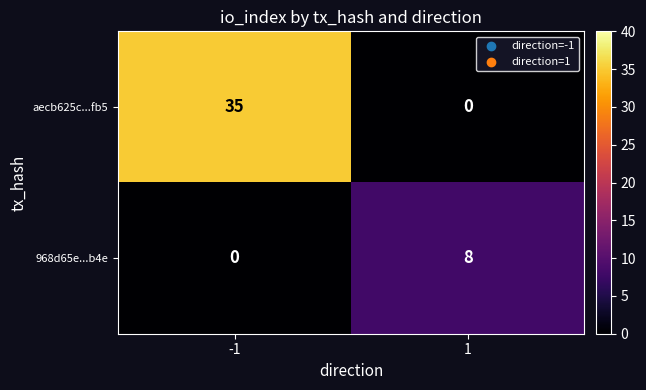

What is the total value across all series at -1?

35